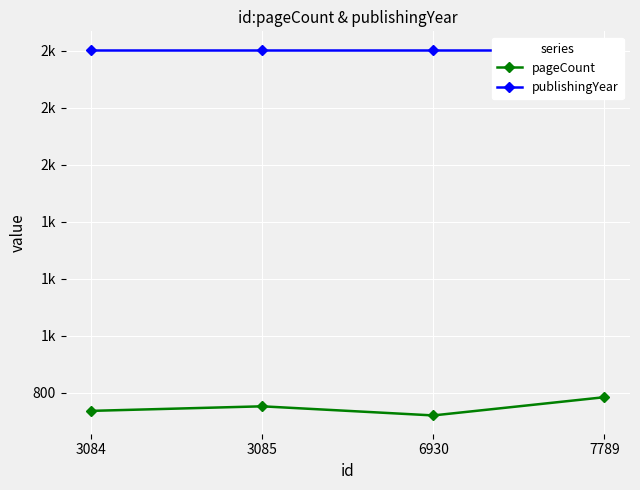

At how many categories does at least one series exceed 1817?

4